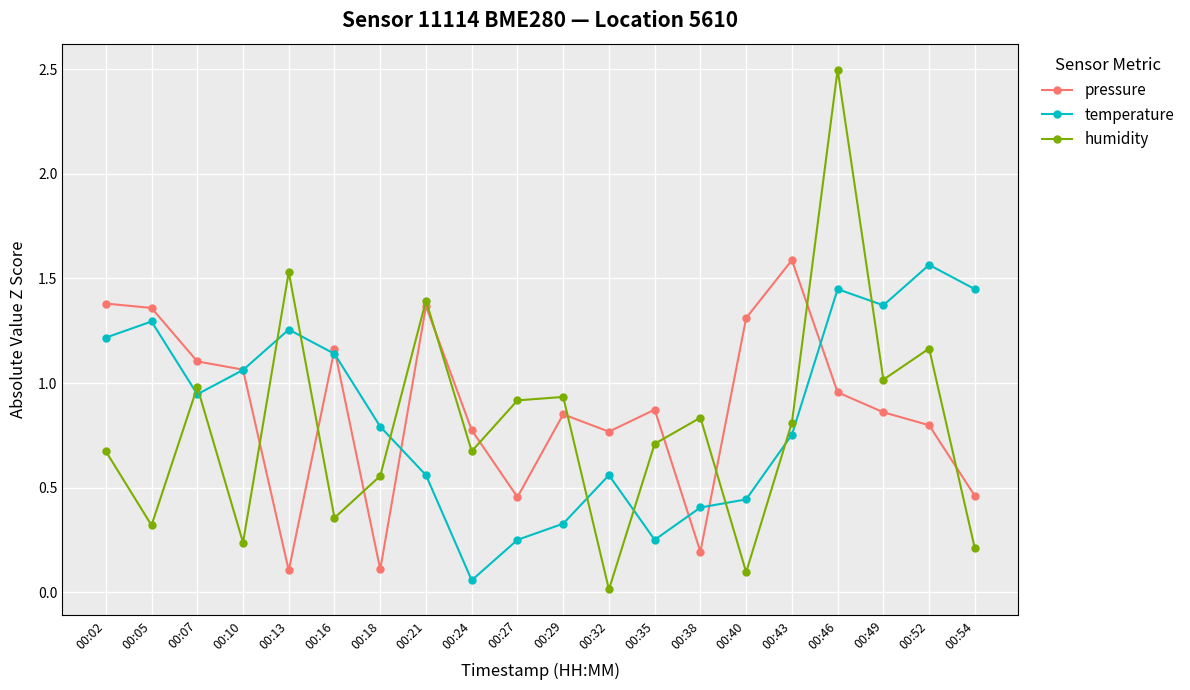

The temperature series shows 0.3 at 00:54. True or false?

False